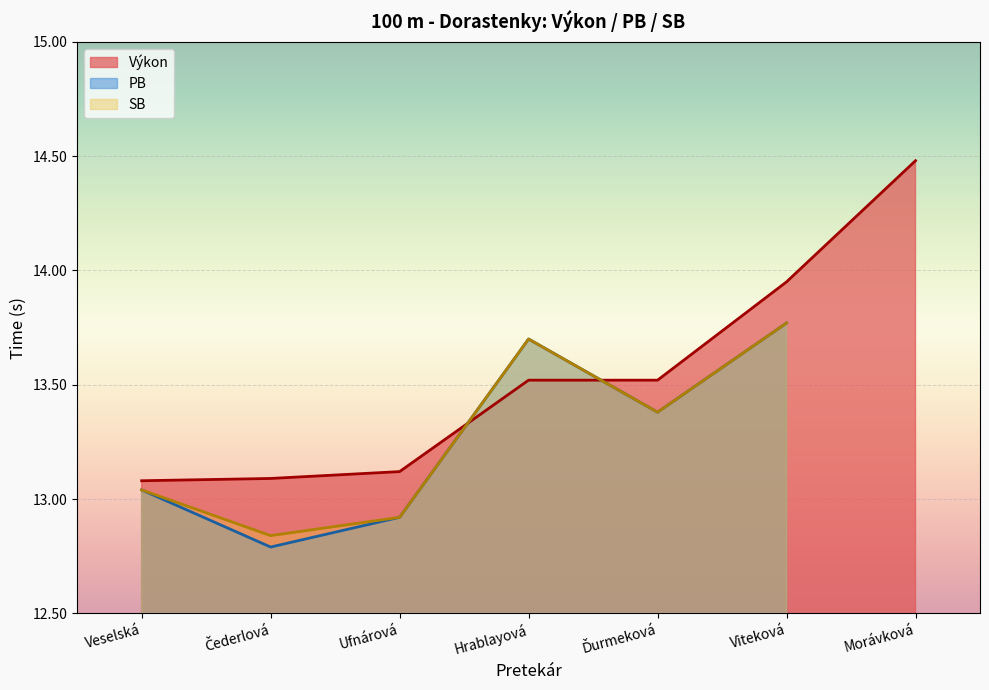

Reading left to right, transcribe all the data shown in this chart.

Výkon: Veselská=13.1	Čederlová=13.1	Ufnárová=13.1	Hrablayová=13.5	Ďurmeková=13.5	Viteková=13.9	Morávková=14.5
PB: Veselská=13.0	Čederlová=12.8	Ufnárová=12.9	Hrablayová=13.7	Ďurmeková=13.4	Viteková=13.8	Morávková=0.0
SB: Veselská=13.0	Čederlová=12.8	Ufnárová=12.9	Hrablayová=13.7	Ďurmeková=13.4	Viteková=13.8	Morávková=0.0